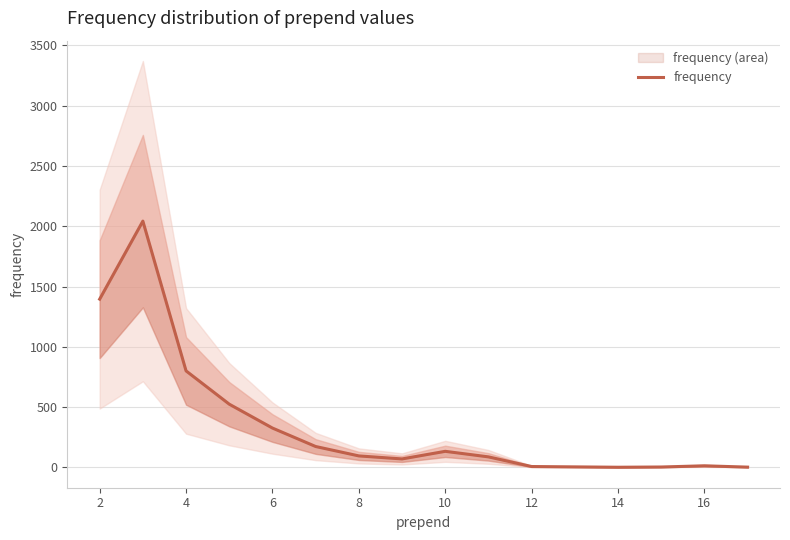

How many interior local peaks (higher than both neighbors) does the data have?

3